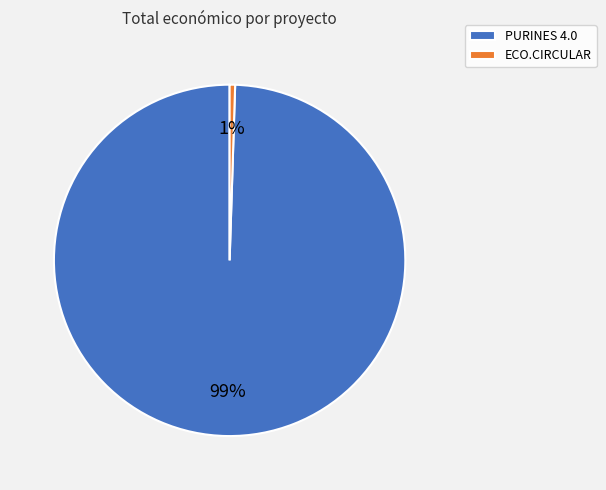

Which category has the biggest portion of the pie?

PURINES 4.0